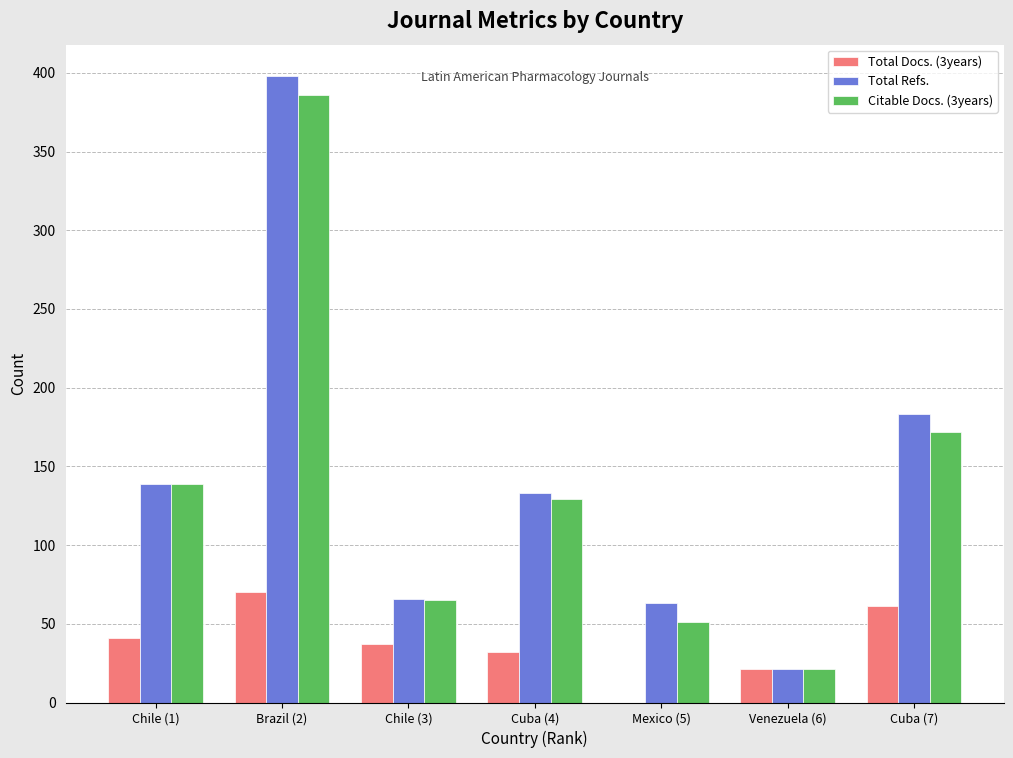

Which series has the widest spread of values?

Total Refs.